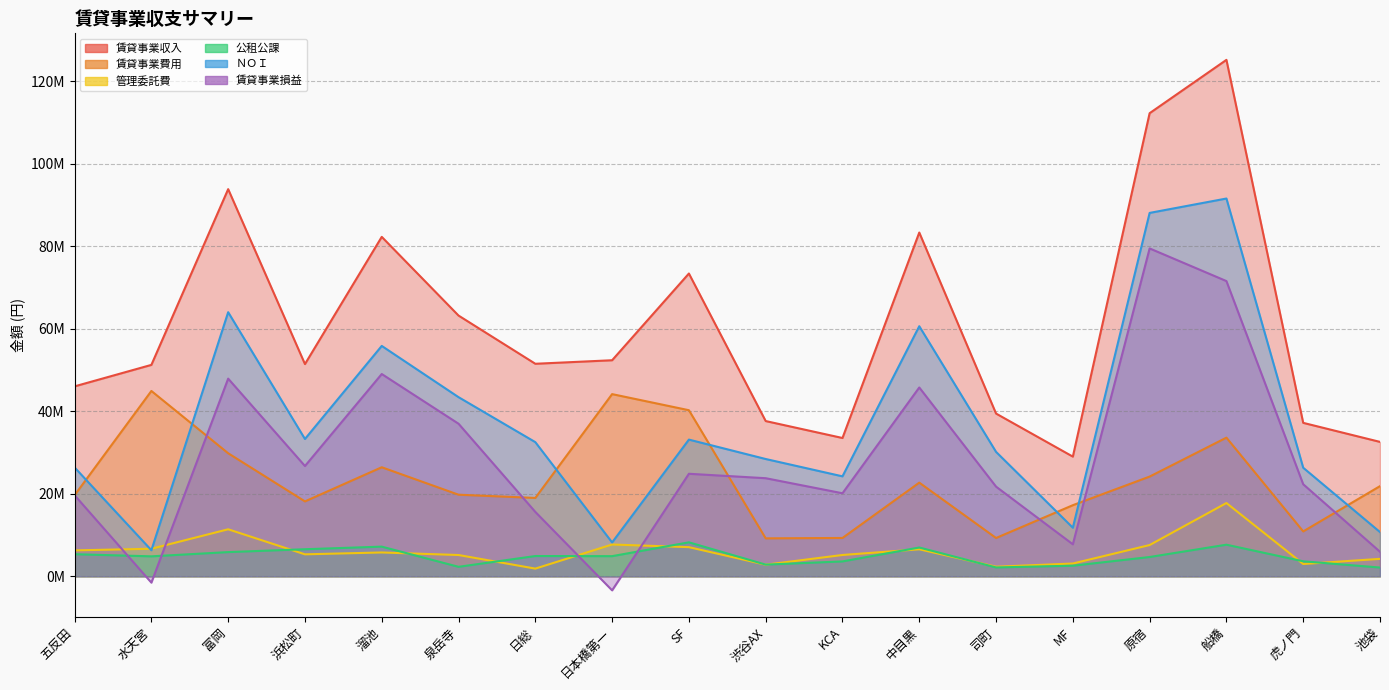

What is the label of the 7th point from the left?

日総